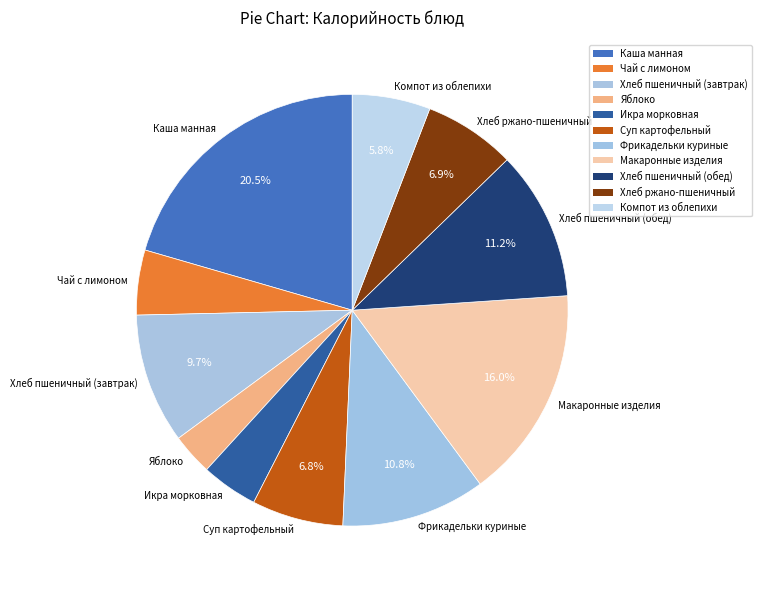

Do Каша манная and Хлеб ржано-пшеничный together represent more than half of the pie?

No